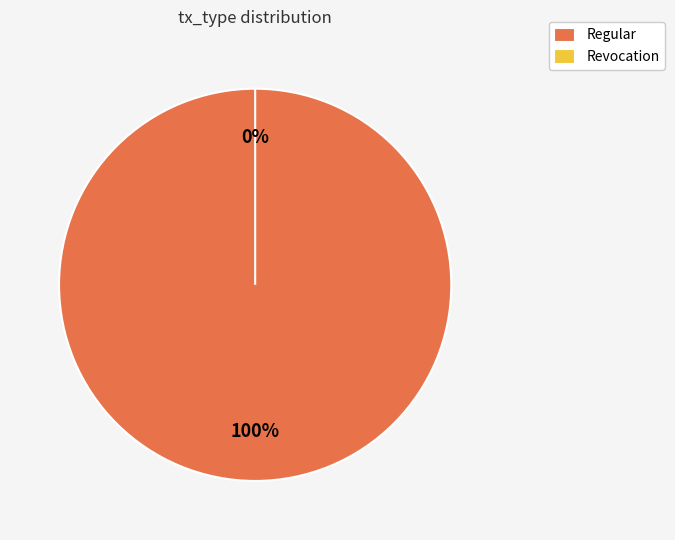

Which category has the biggest portion of the pie?

Regular